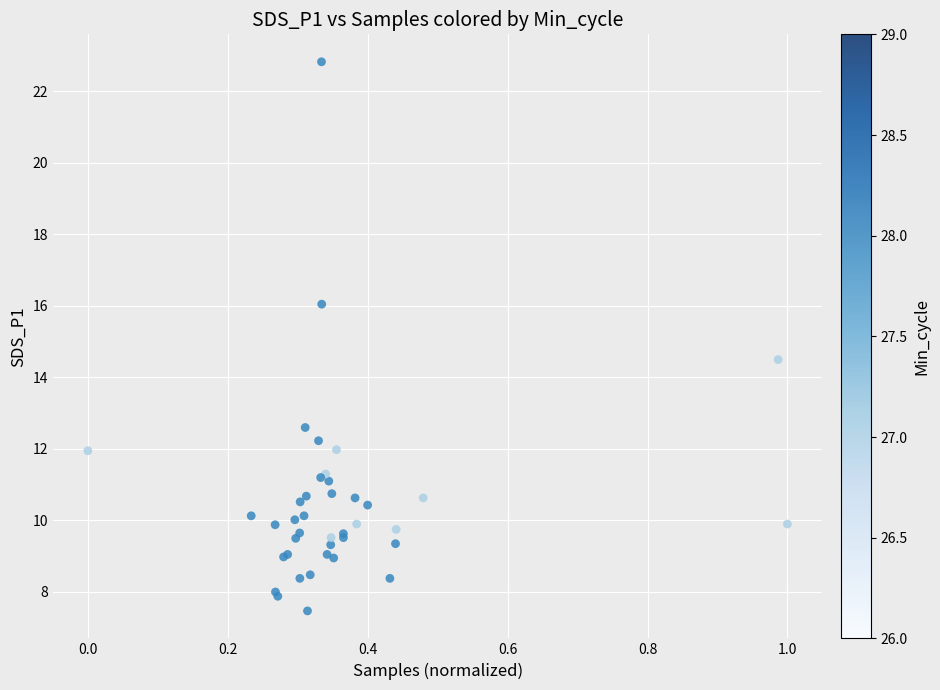

What Y value in the scatter plot is closest to 15?

14.5